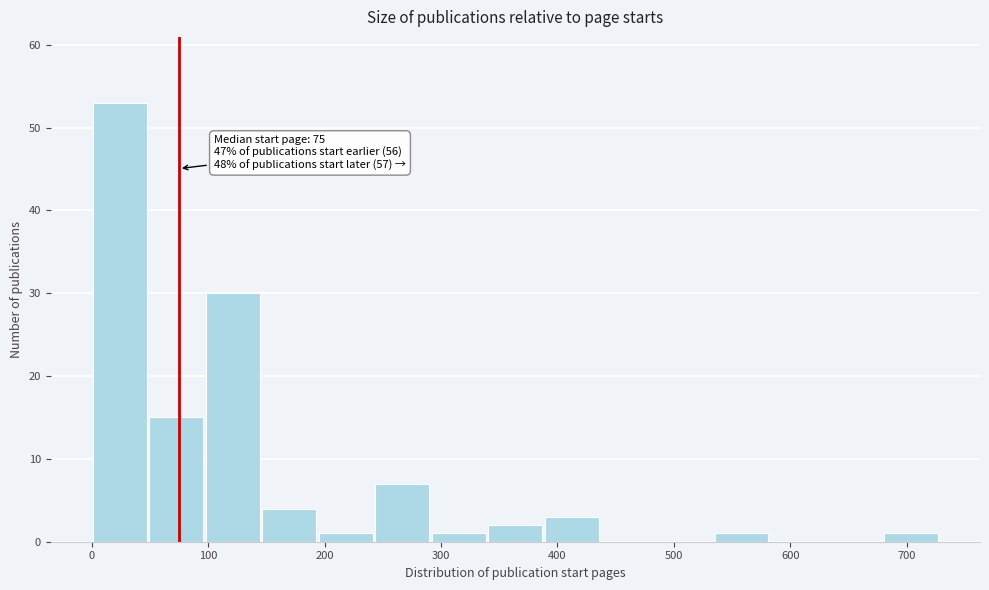

Which range on the x-axis has the tallest bar?

0 to 50